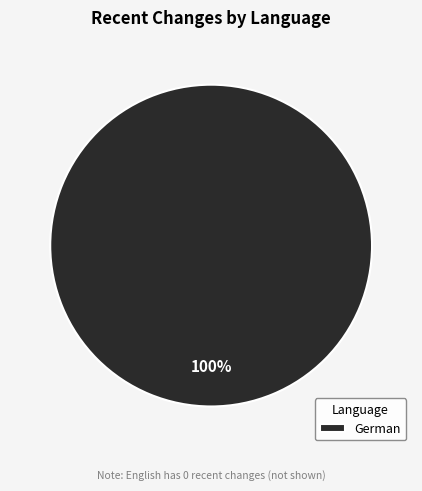

Rank the categories by value from lowest to highest.

German